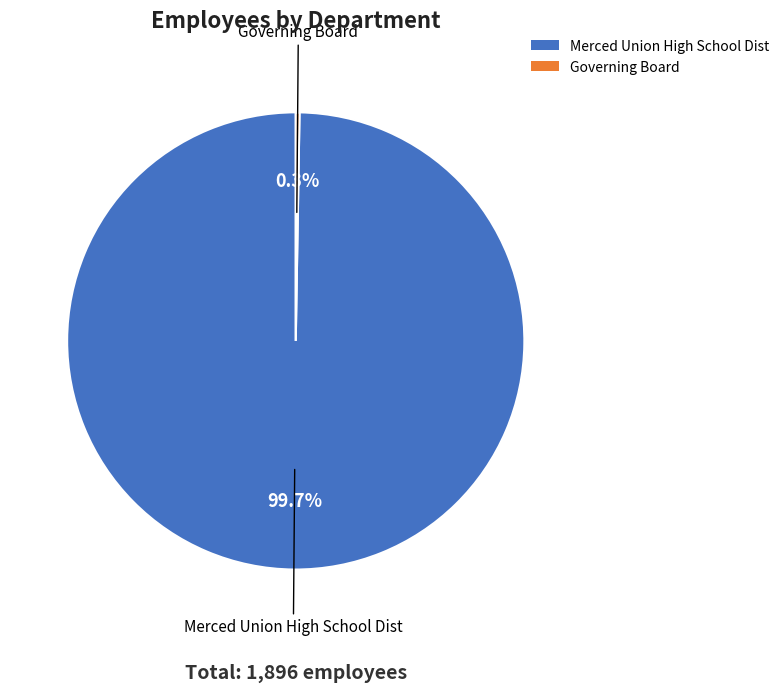

Which category has the biggest portion of the pie?

Merced Union High School Dist